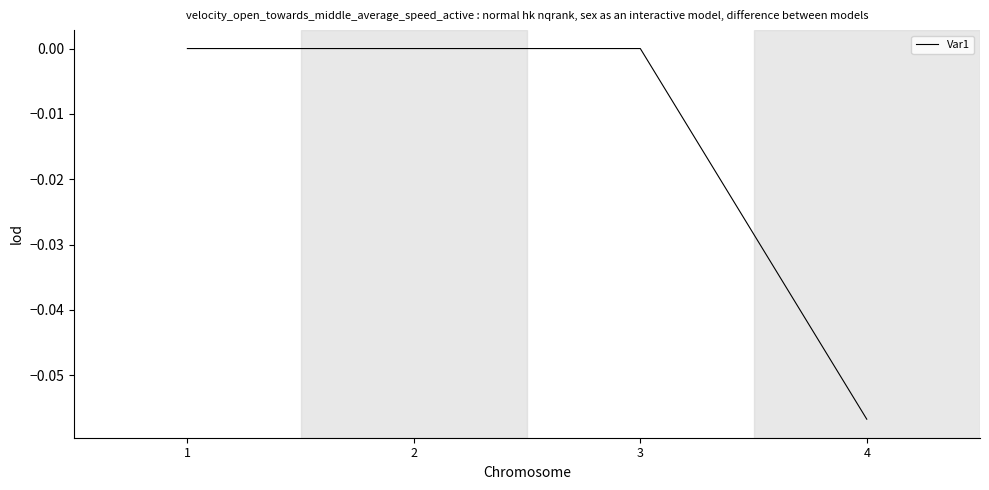

The chart shows a value of 0.0 at 3. True or false?

True